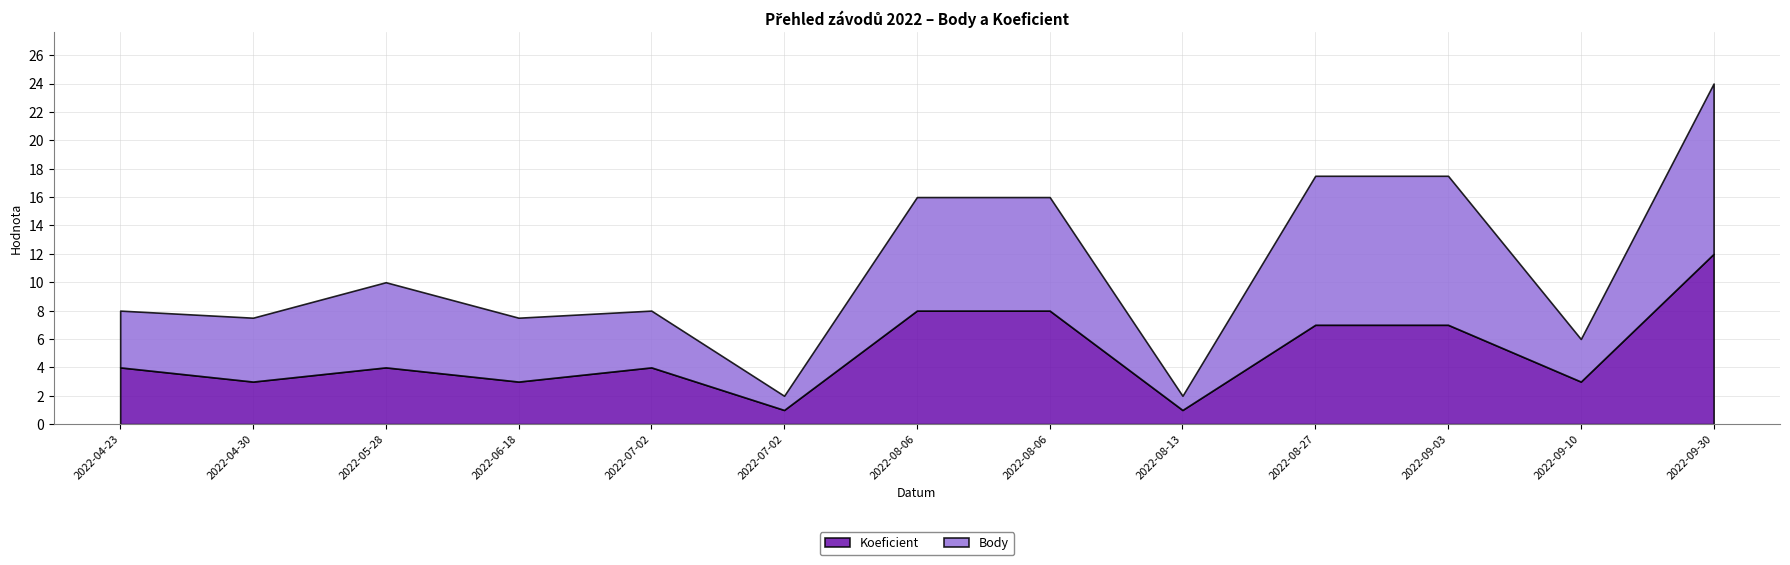

How many distinct data groups are displayed?

2